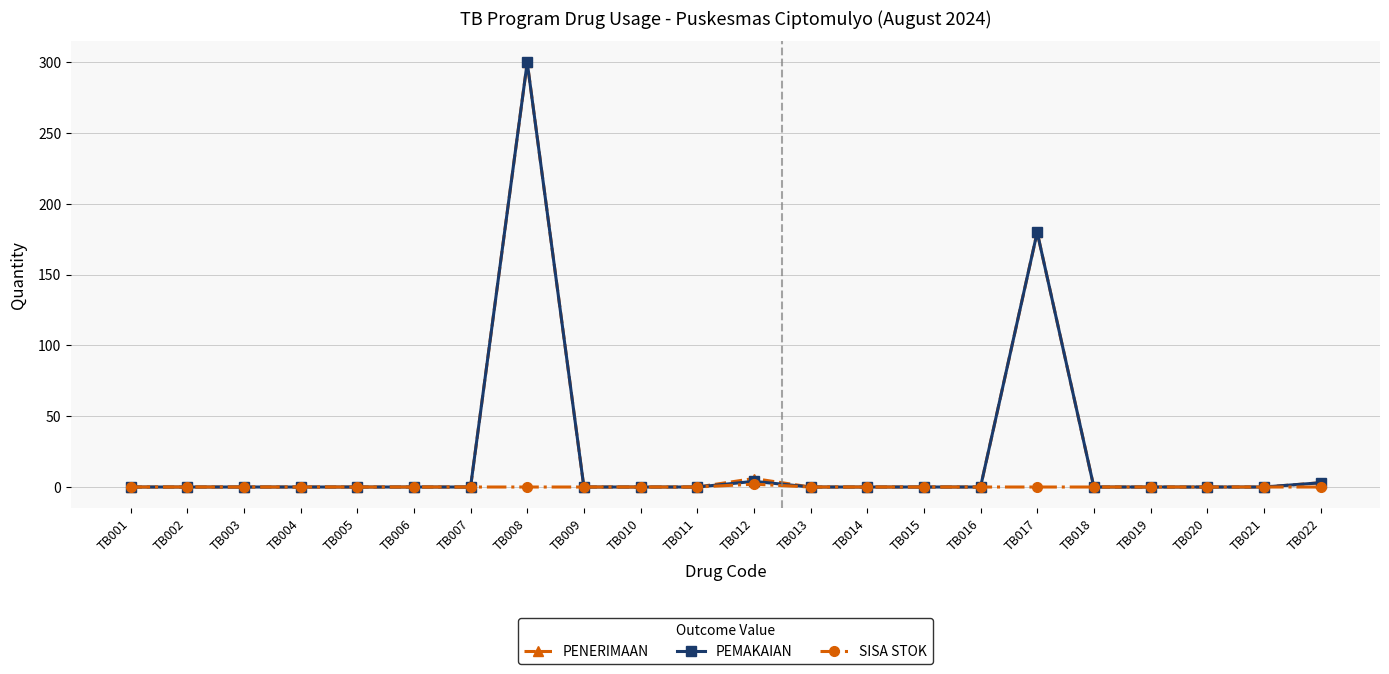

The value of PENERIMAAN at TB006 is -116. True or false?

False